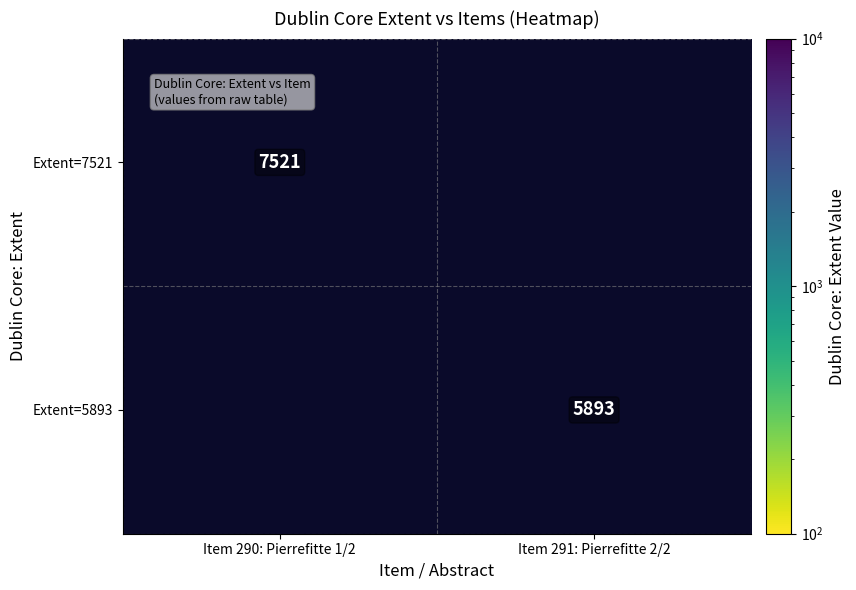

Is it true that Extent=5893 equals 9646 at Item 291: Pierrefitte 2/2?

False